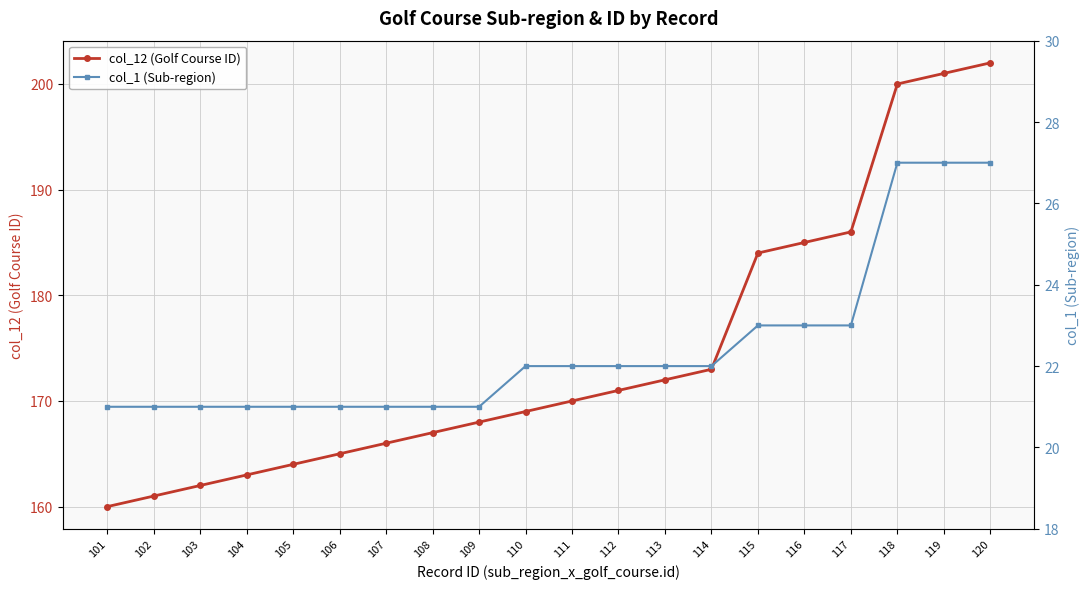

What is the approximate value of col_12 (Golf Course ID) at 113, to the nearest 10?

170